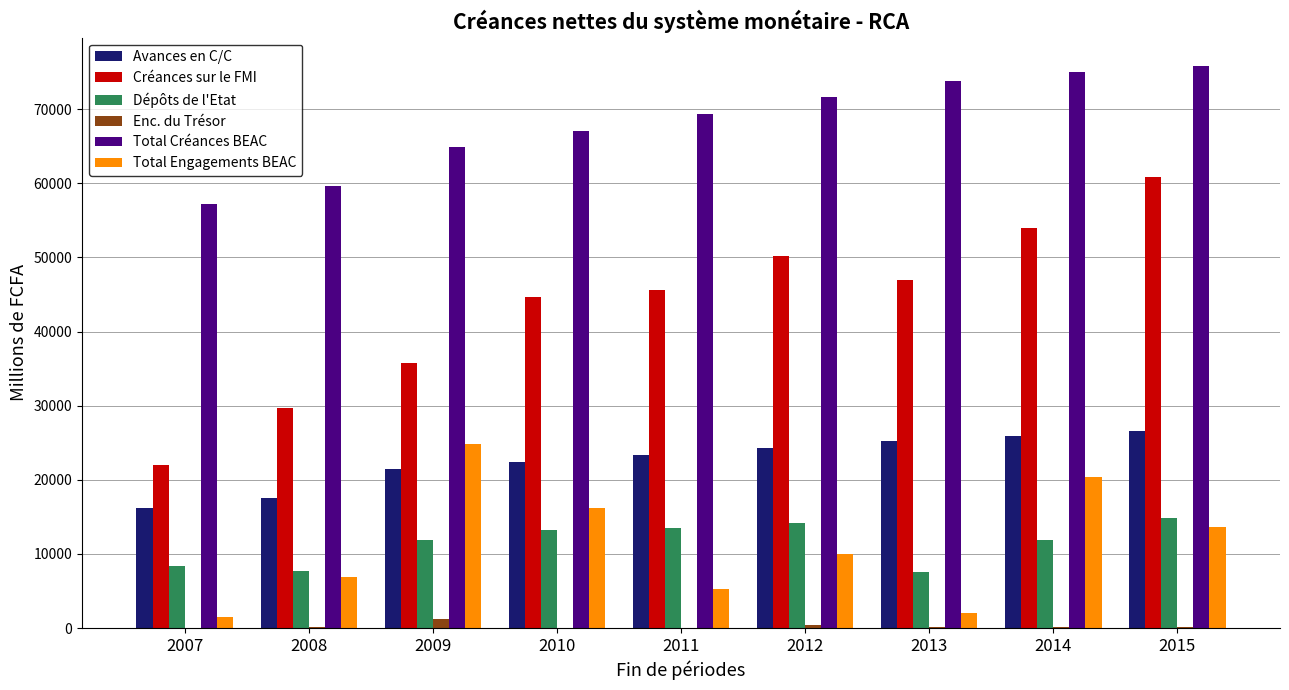

What is the spread (max minus min) of values at 2014?

74921